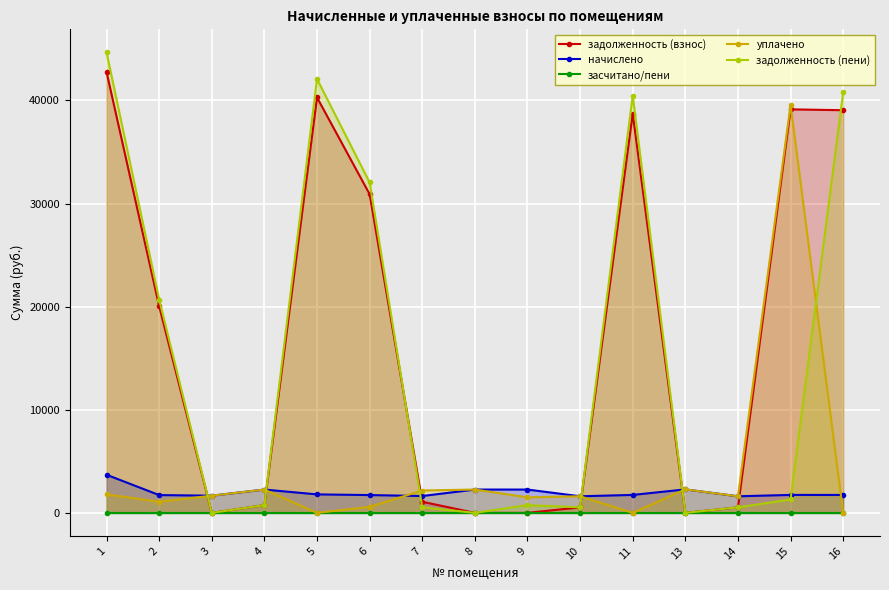

Between 8 and 15, which is larger?

15